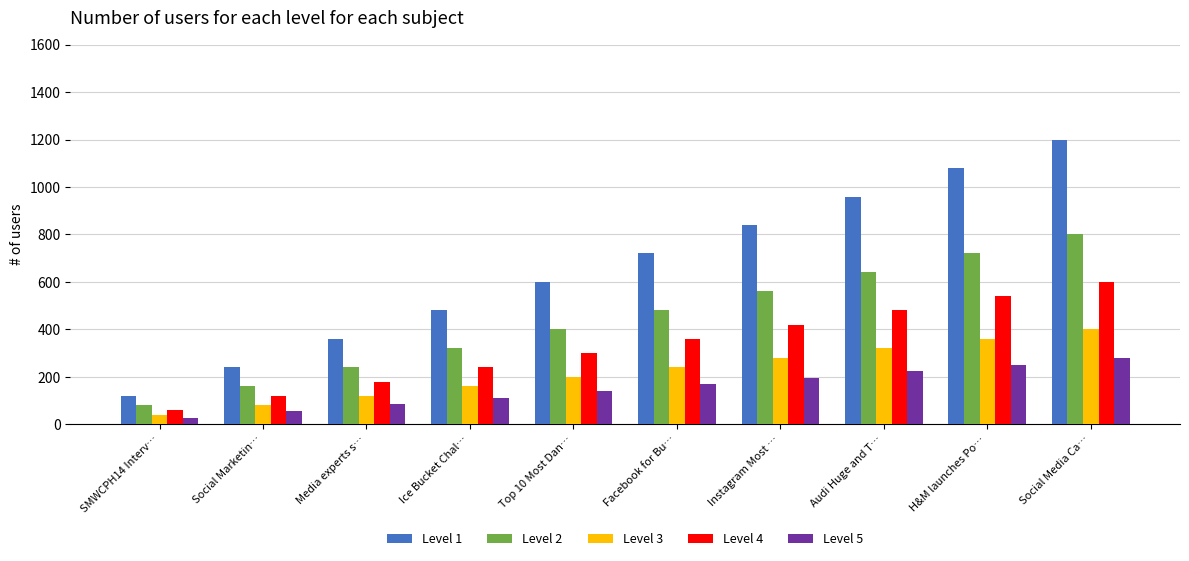

Rank the series by their maximum value, from highest to lowest.

Level 1, Level 2, Level 4, Level 3, Level 5